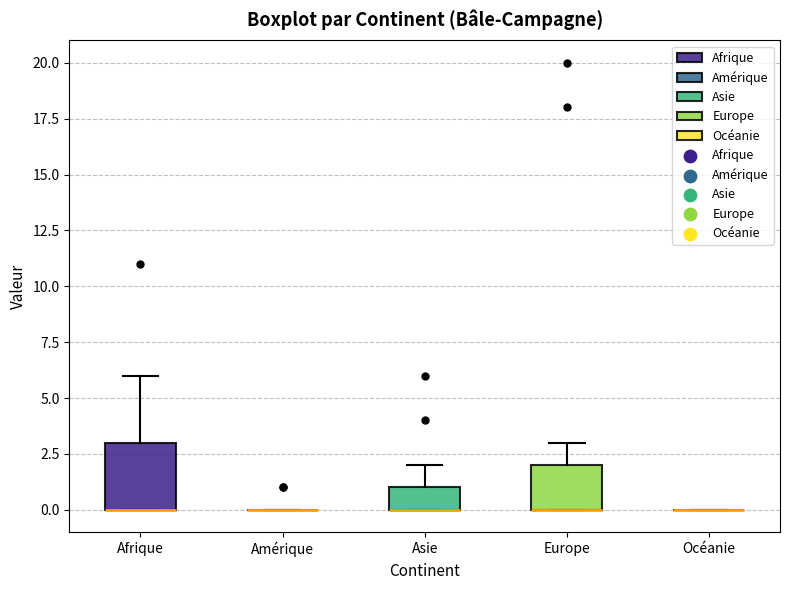

Reading left to right, read every box against the y-axis: the position of its median line, the range the box covers, and the ends of its whiskers. The values are not printed on the chart, so give them approximately, as read against the axis.

Afrique: median 0 (drawn on the box's lower edge), box 0 to 3, whiskers 0 to 6
Amérique: box collapsed to a line at 0, whiskers 0 to 0
Asie: median 0 (drawn on the box's lower edge), box 0 to 1, whiskers 0 to 2
Europe: median 0 (drawn on the box's lower edge), box 0 to 2, whiskers 0 to 3
Océanie: box collapsed to a line at 0, whiskers 0 to 0